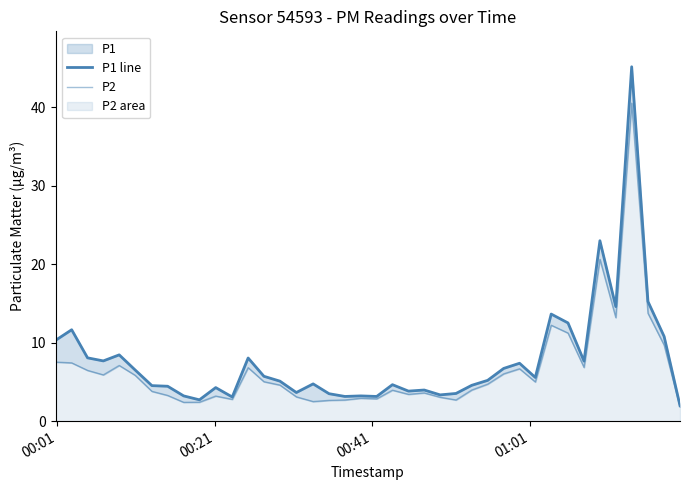

True or false: P2 and P1 line intersect in this chart.

False